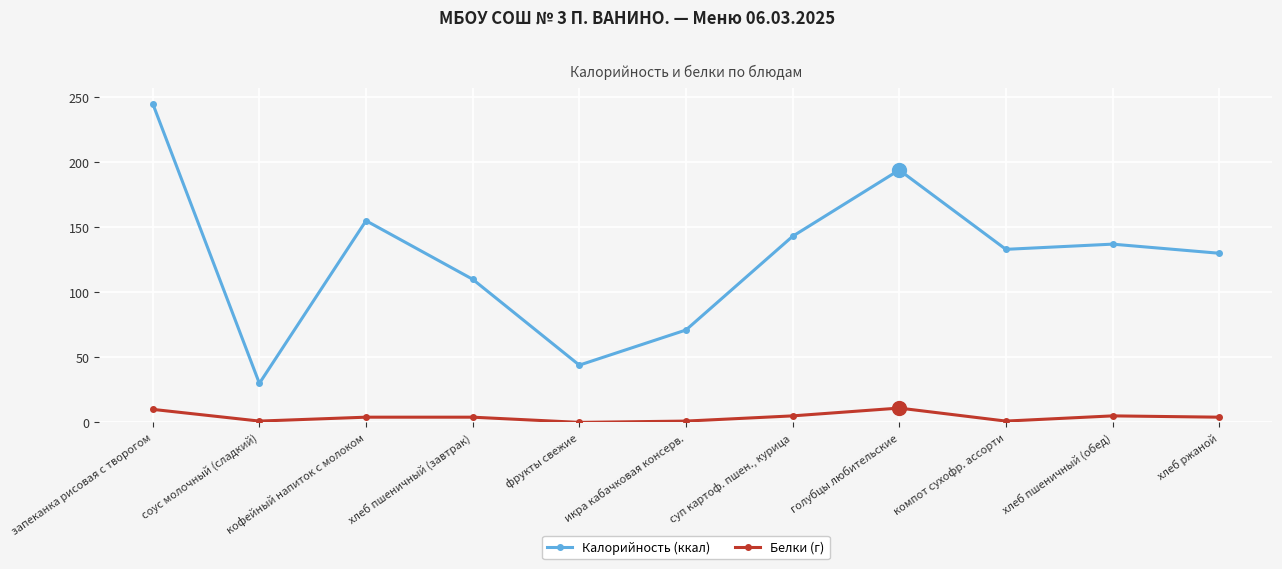

At which label does Калорийность (ккал) first exceed 133?

запеканка рисовая с творогом